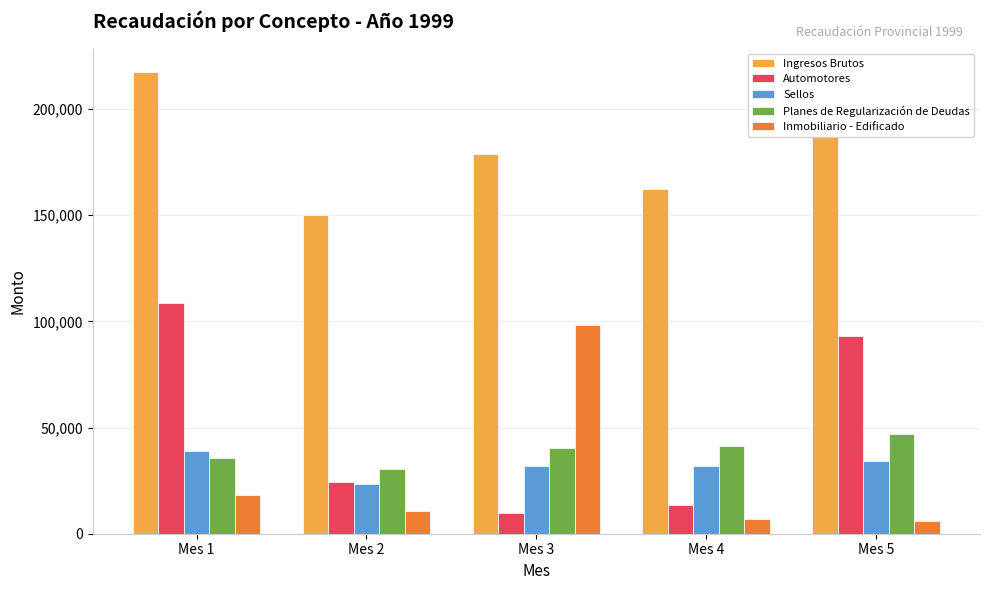

How many data points does each series have?

5